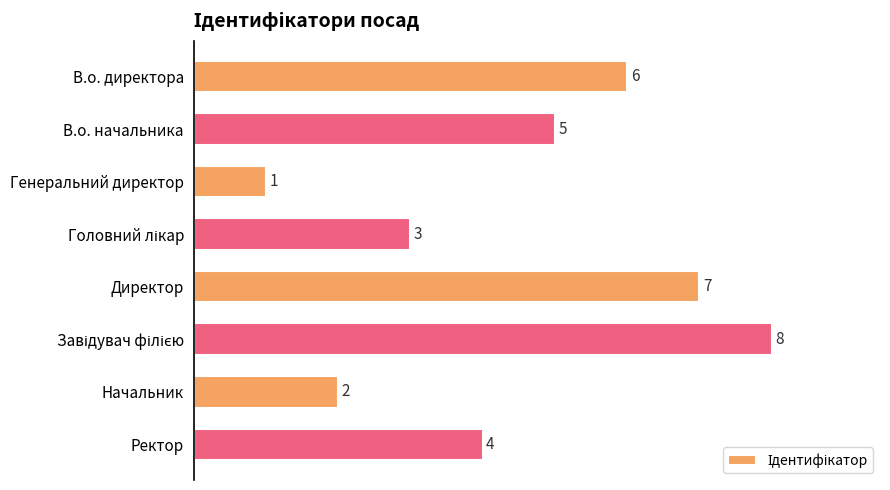

What is the difference between the maximum and minimum values?

7